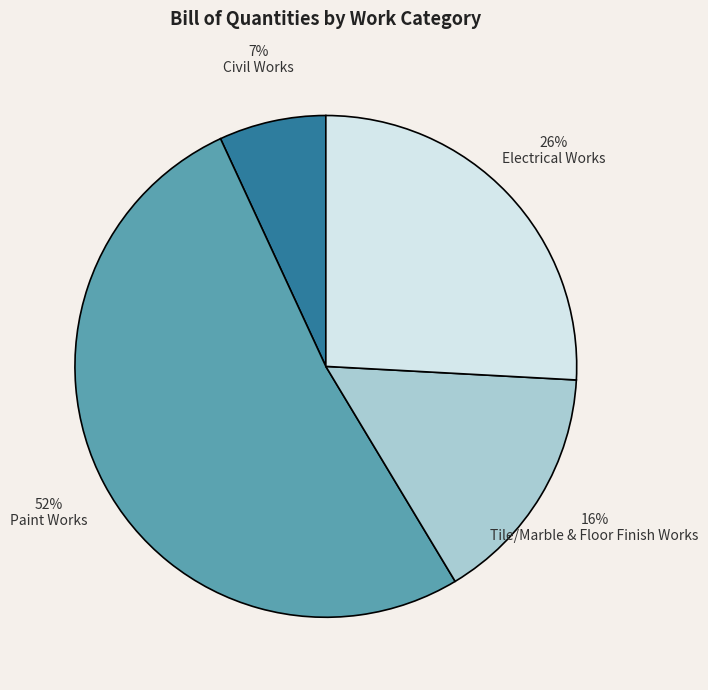

Rank the categories by value from lowest to highest.

Civil Works, Tile/Marble & Floor Finish Works, Electrical Works, Paint Works